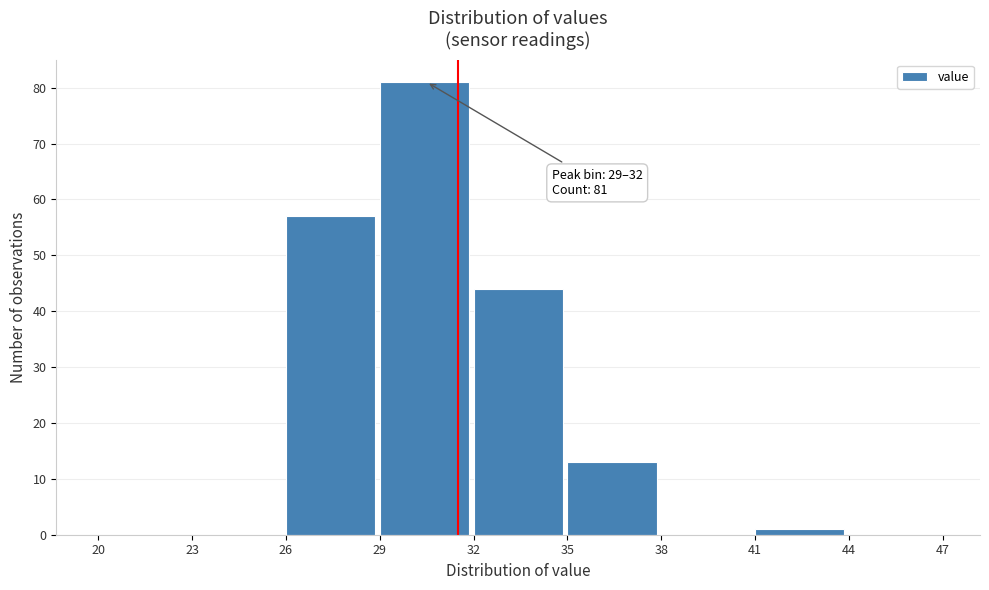

Over which range of the x-axis is the bar tallest?

29 to 32